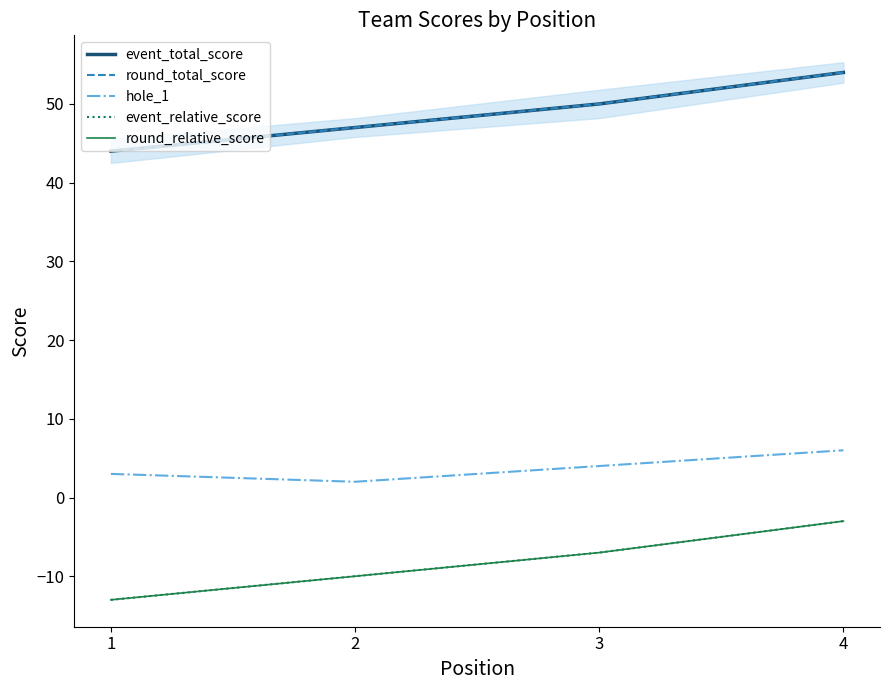

Rank the categories by hole_1 value from lowest to highest.

2, 1, 3, 4